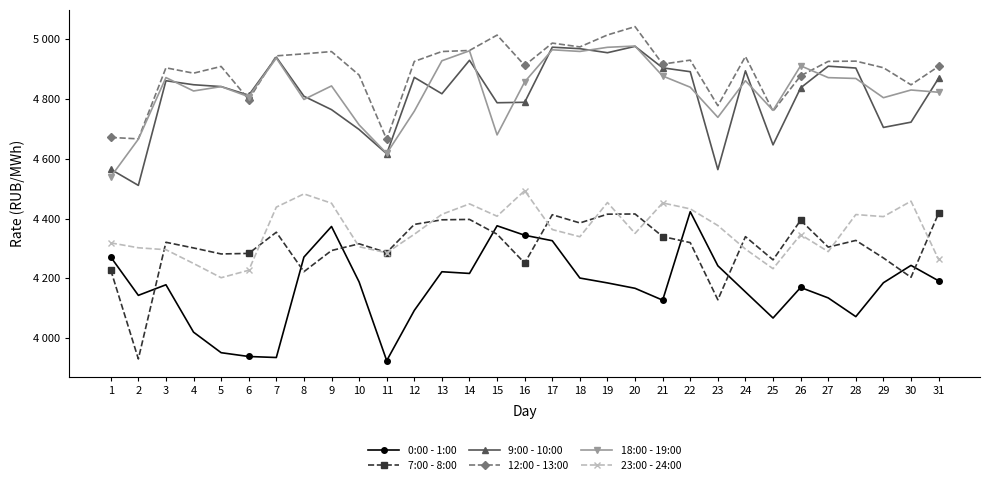

What are all the series names shown in the legend?

0:00 - 1:00, 7:00 - 8:00, 9:00 - 10:00, 12:00 - 13:00, 18:00 - 19:00, 23:00 - 24:00